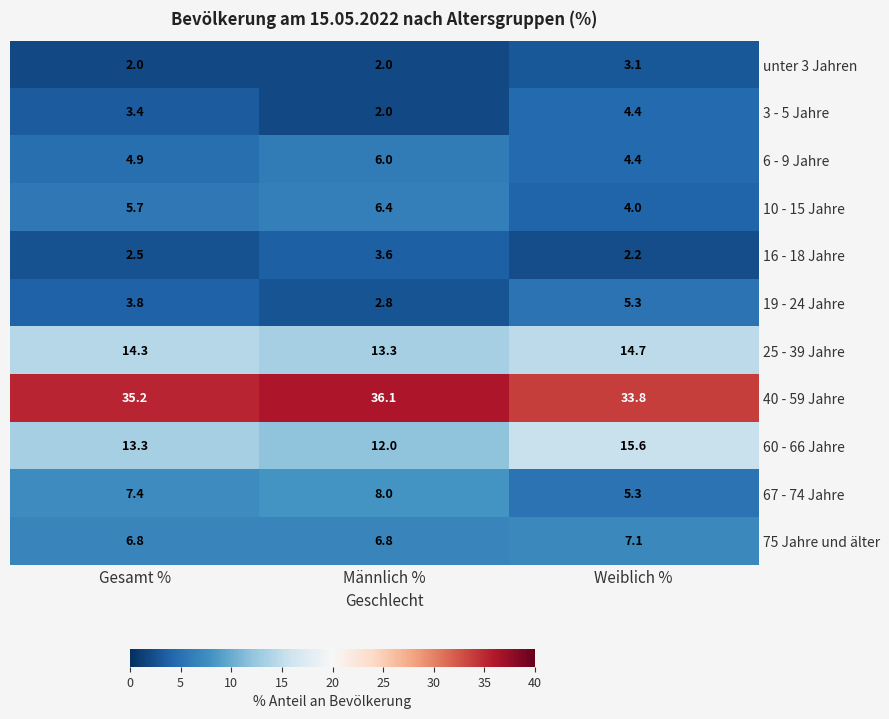

True or false: 40 - 59 Jahre has a value of 35.2 at Gesamt %.

True